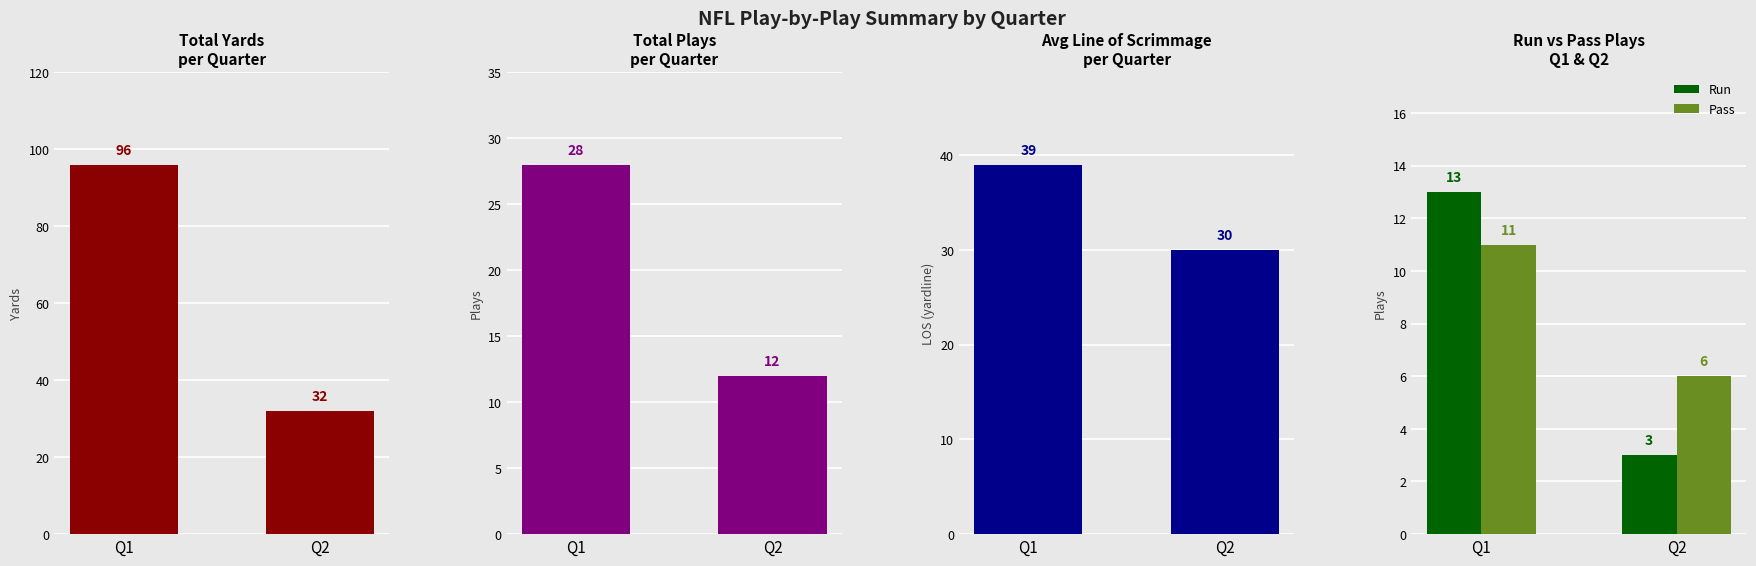

How many bars are there in total?

10